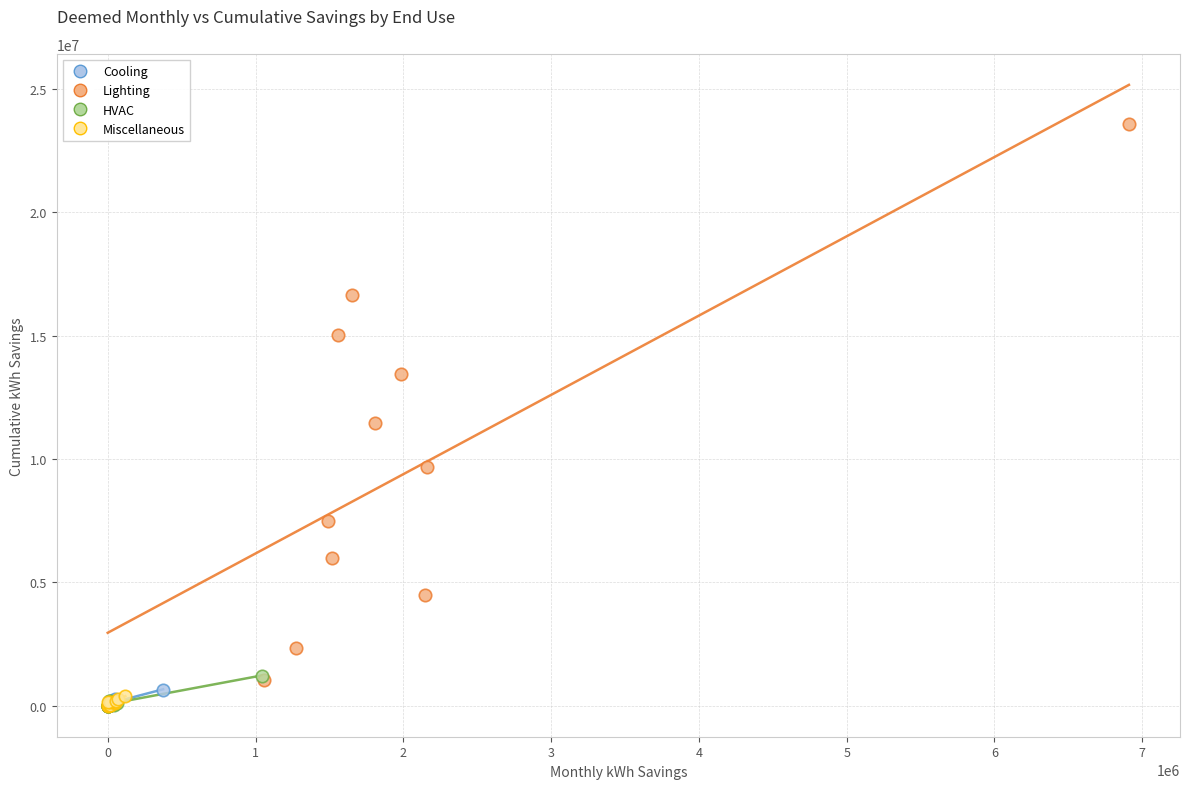

Which series contains the highest Y value?

Lighting